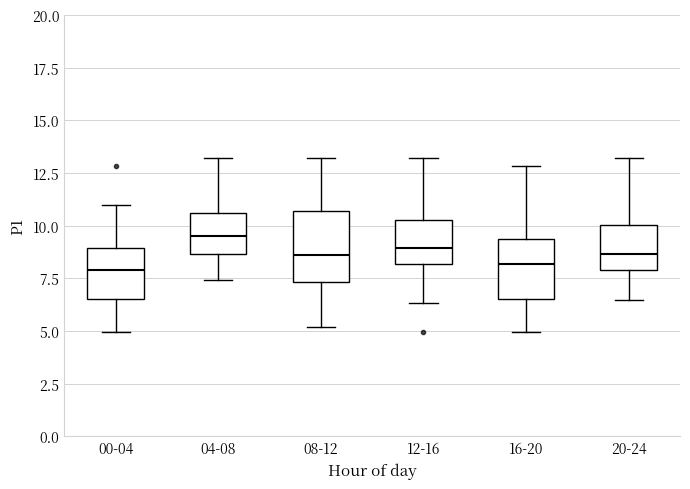

Which box has the highest median line?

04-08